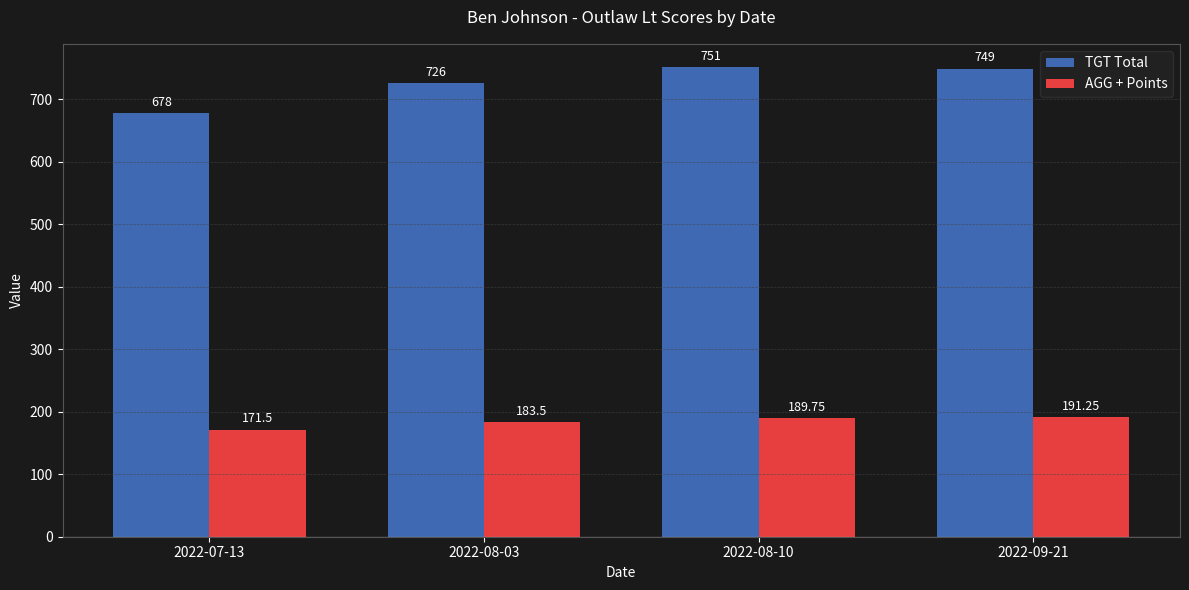

At which label does TGT Total reach its minimum?

2022-07-13